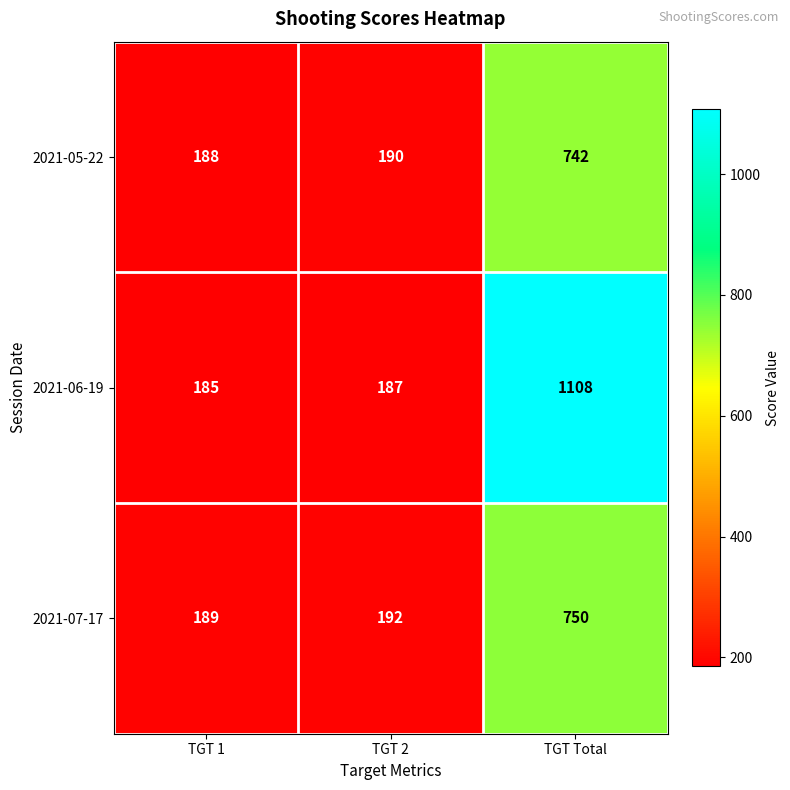

What is the maximum value shown in the chart?

1108